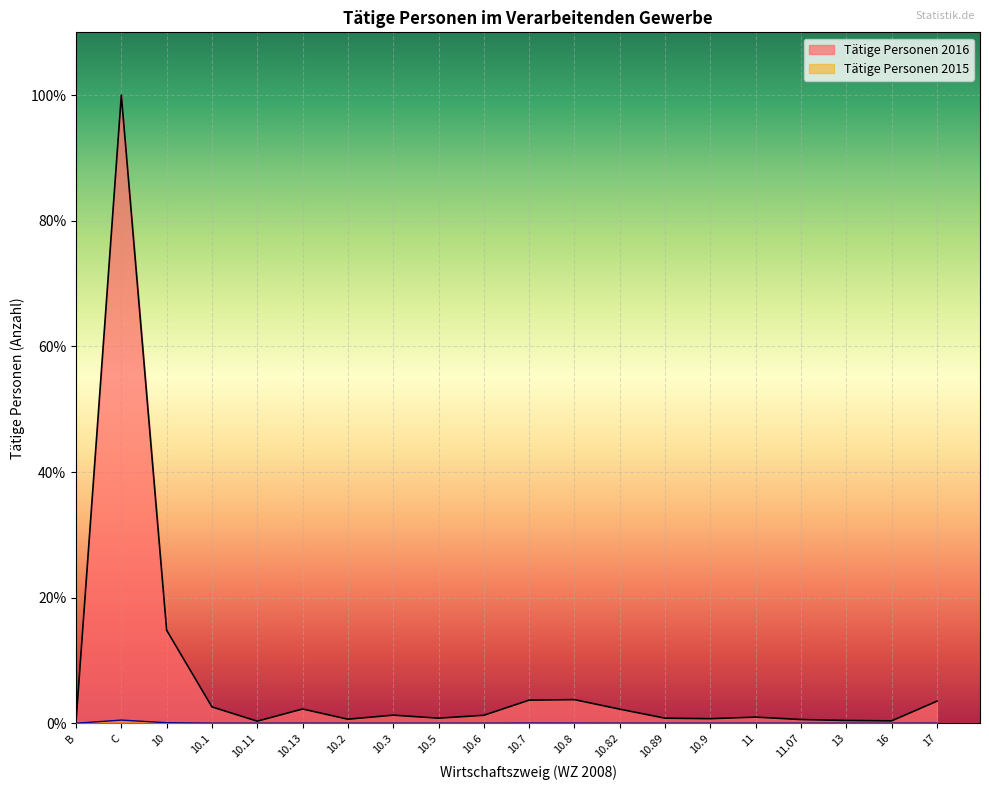

What is the spread (max minus min) of values at 10.82?

2.2